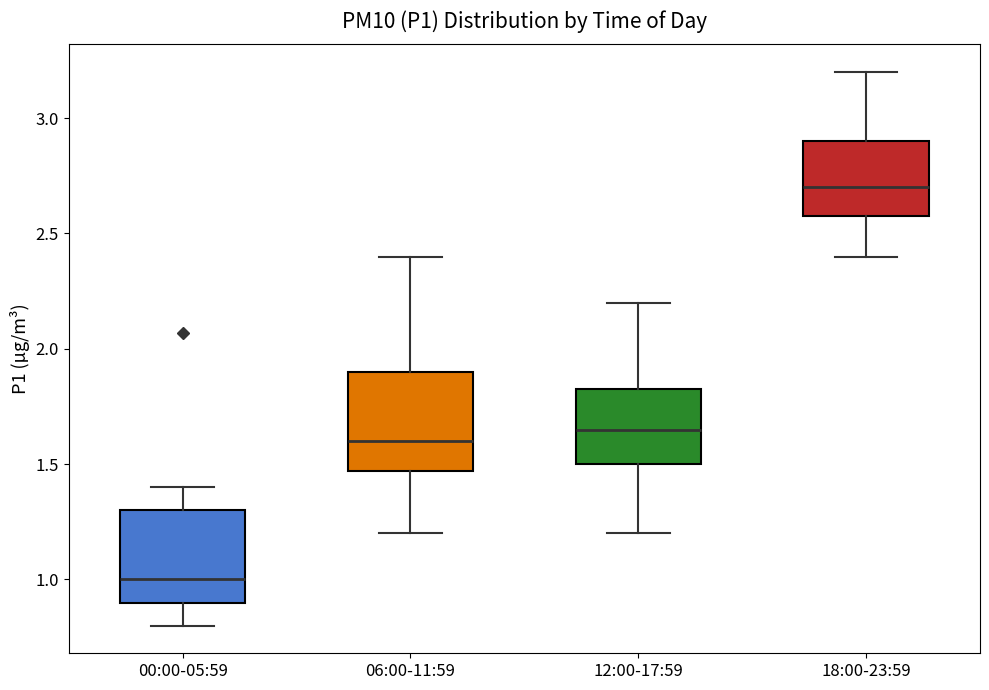

Which box's median line is the lowest?

00:00-05:59